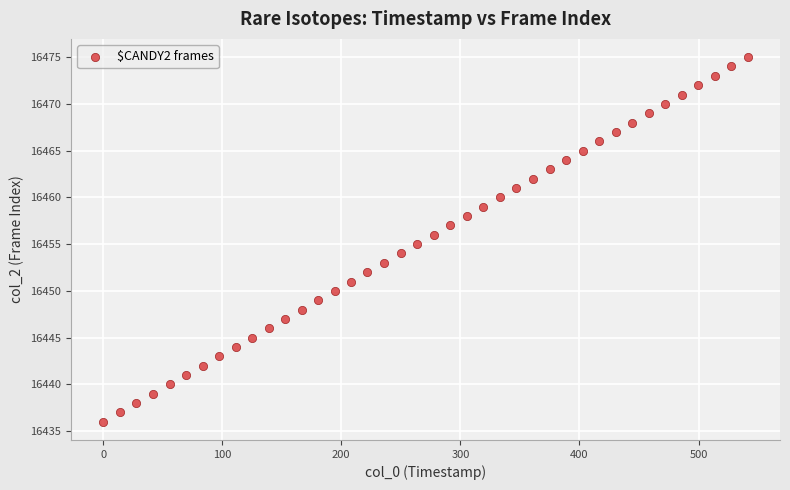

What is the range of Y values (max minus min)?

39